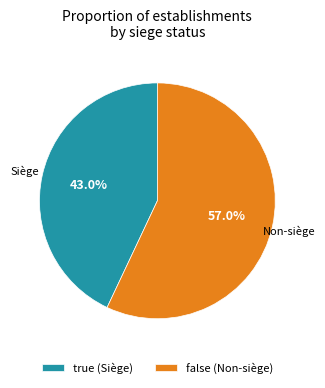

What is the ratio of the value at true to the value at false?

0.8